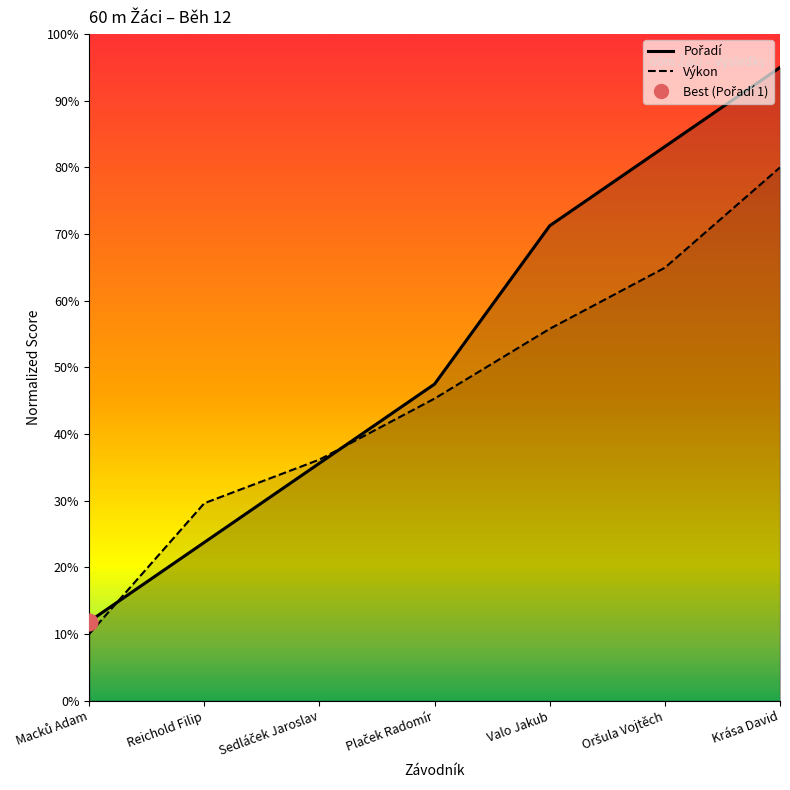

At Sedláček Jaroslav, list the series in order from smallest to largest.

Pořadí, Výkon